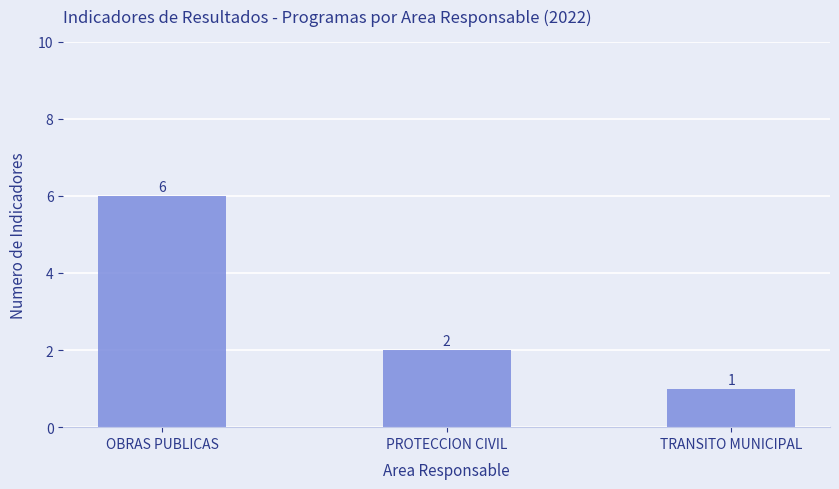

What is the difference between the second highest and minimum values?

1